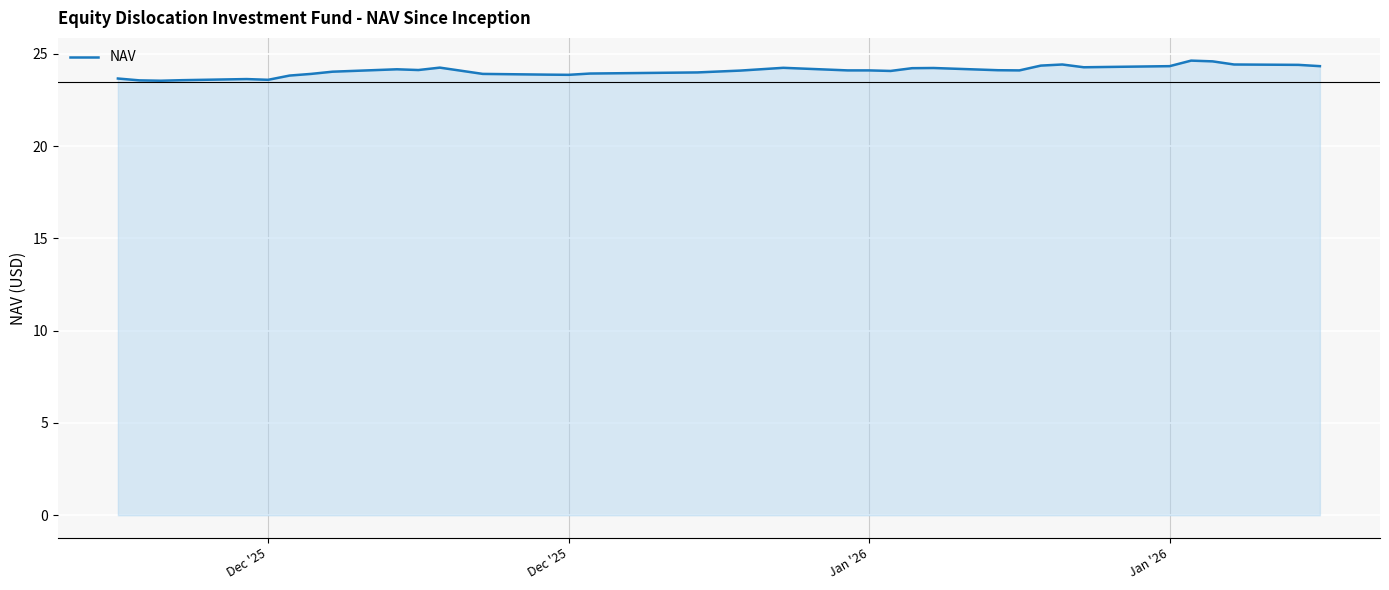

What is the smallest value displayed?

23.6